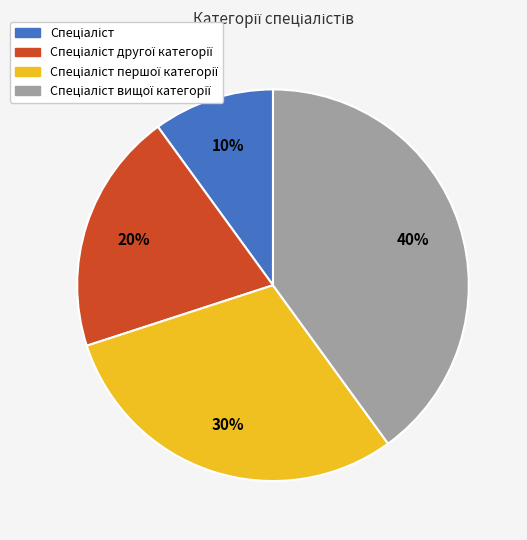

To the nearest percent, what is the average slice percentage?

25%